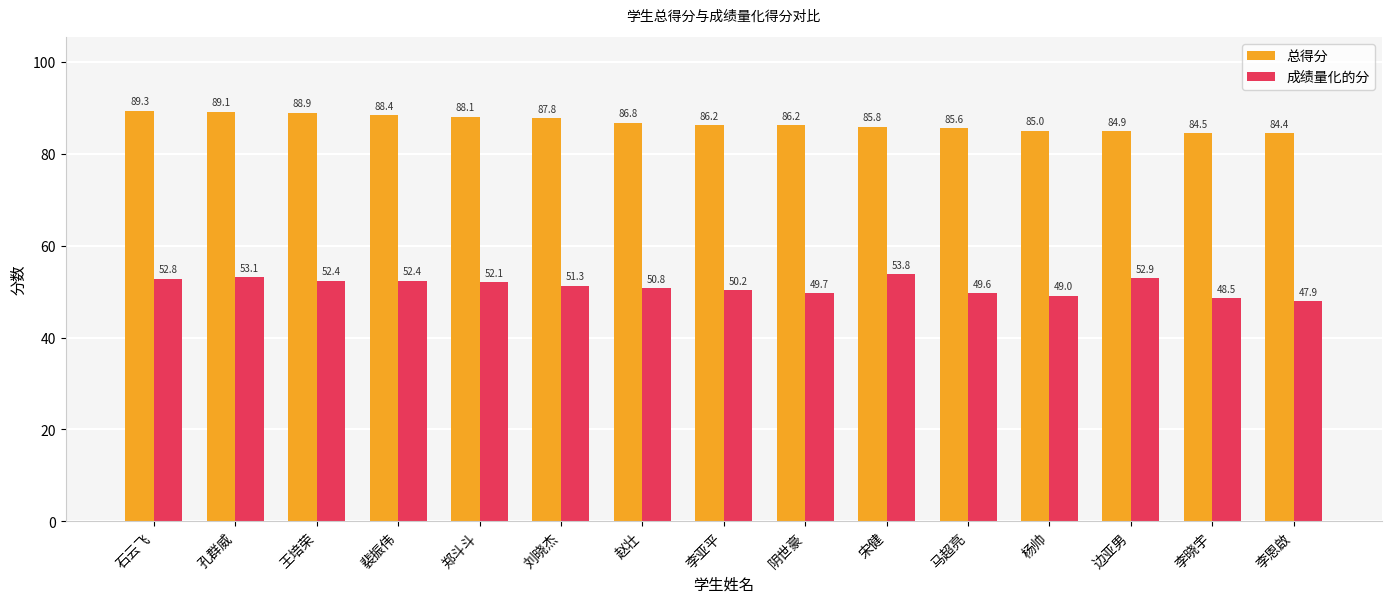

At which category is the sum across all series the highest?

孔群威